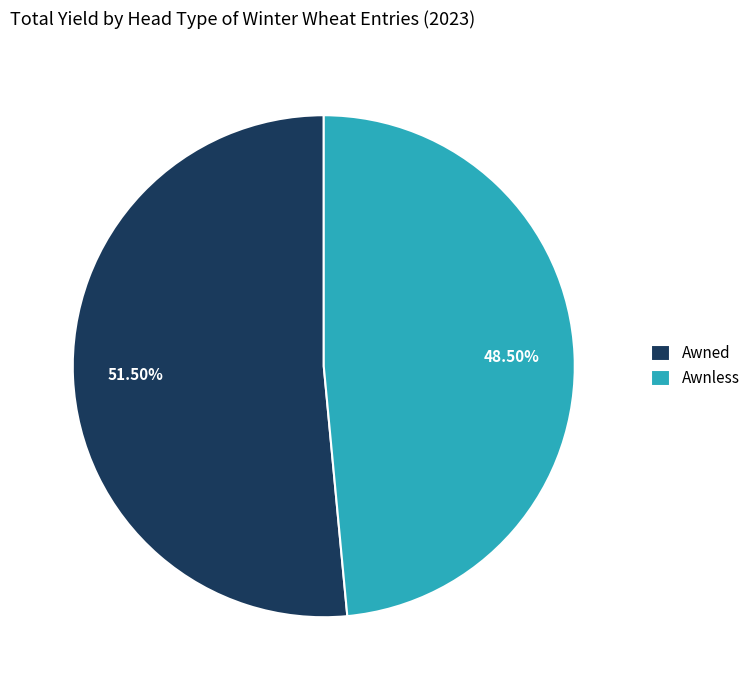

Do Awned and Awnless together represent more than half of the pie?

Yes